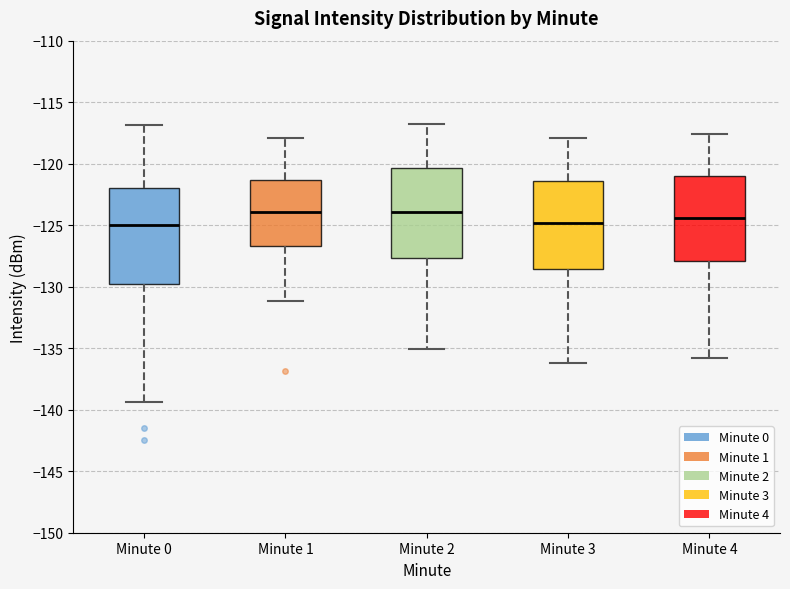

Reading left to right, transcribe this box plot: for each box, give where its median line is, the range the box spans, and where its two whiskers end, as read against the y-axis. The values are not printed on the chart, so give them approximately, as read against the axis.

Minute 0: median -125.0, box -130.0 to -122.0, whiskers -139.5 to -117.0
Minute 1: median -124.0, box -126.5 to -121.5, whiskers -131.0 to -118.0
Minute 2: median -124.0, box -127.5 to -120.5, whiskers -135.0 to -117.0
Minute 3: median -125.0, box -128.5 to -121.5, whiskers -136.0 to -118.0
Minute 4: median -124.5, box -128.0 to -121.0, whiskers -136.0 to -117.5